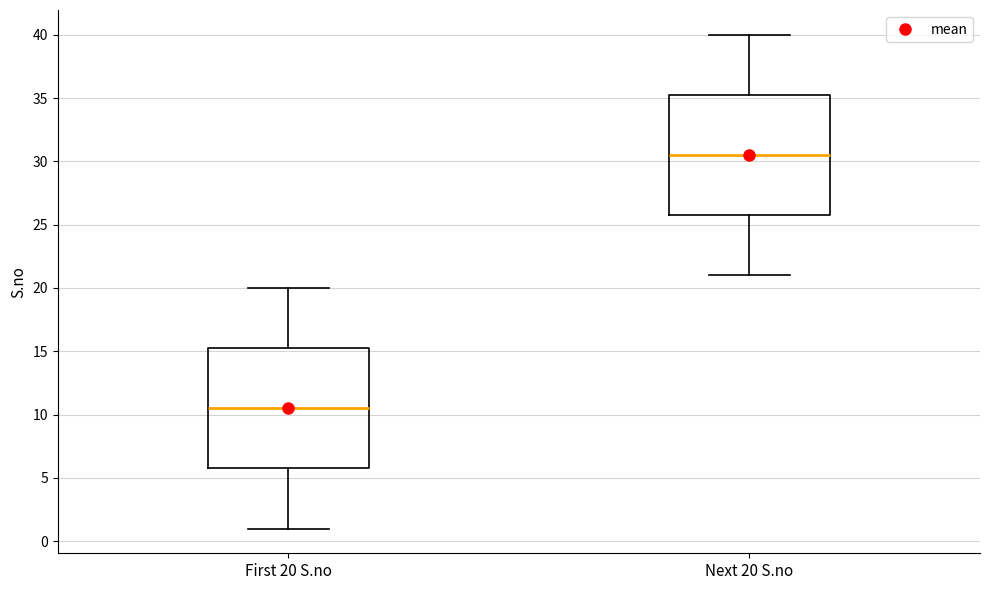

Which box's median line is the highest?

Next 20 S.no